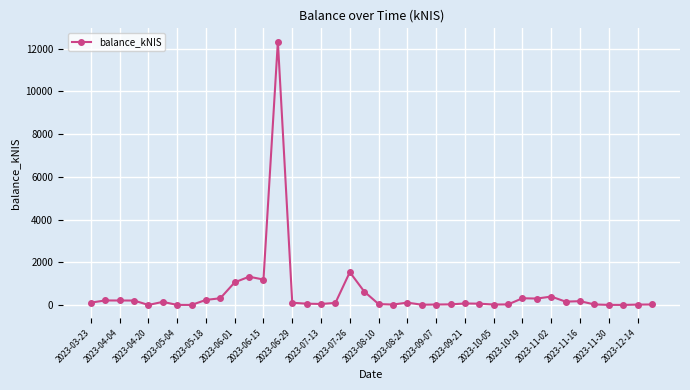

What is the difference between the maximum and minimum values?

12336.4